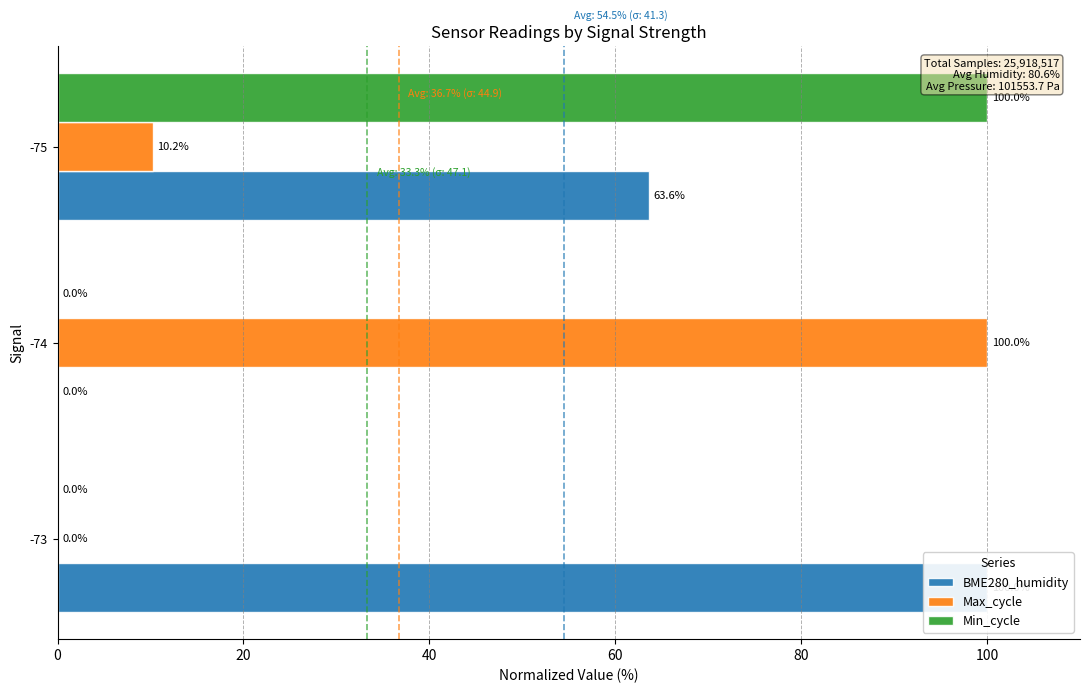

What is the value of the Max_cycle bar at the 2nd from the left?

100.0